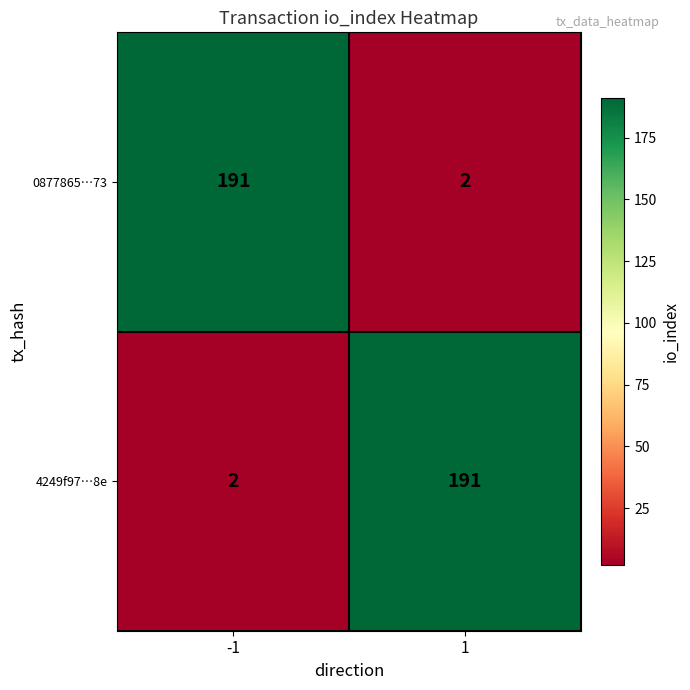

The 0877865…73 series shows 51 at -1. True or false?

False